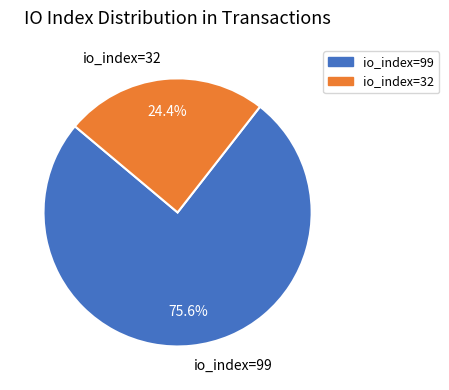

Which slice is the largest?

io_index=99